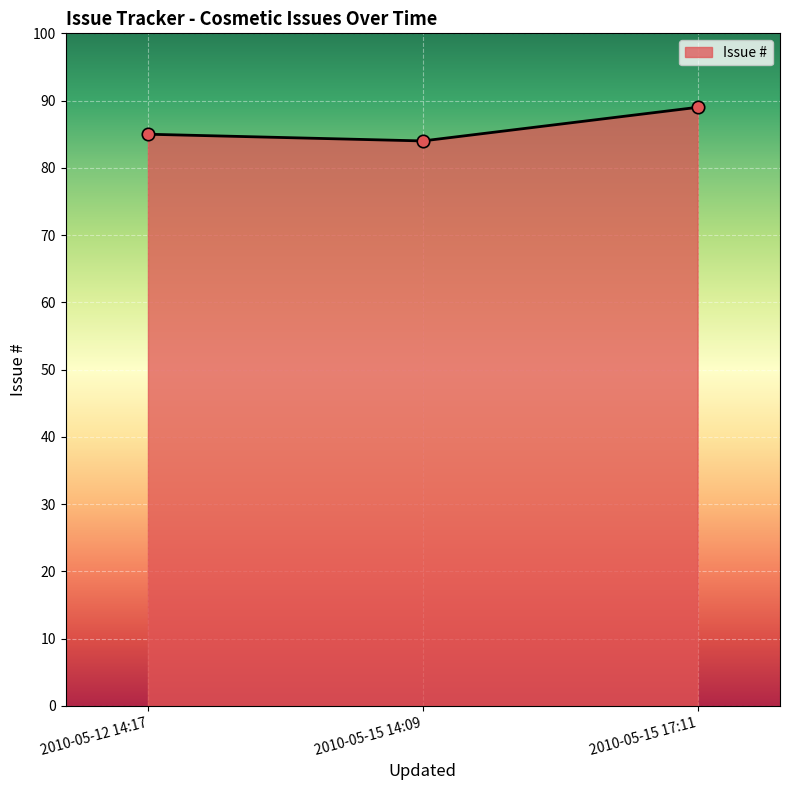

Between 2010-05-12 14:17 and 2010-05-15 17:11, which is larger?

2010-05-15 17:11